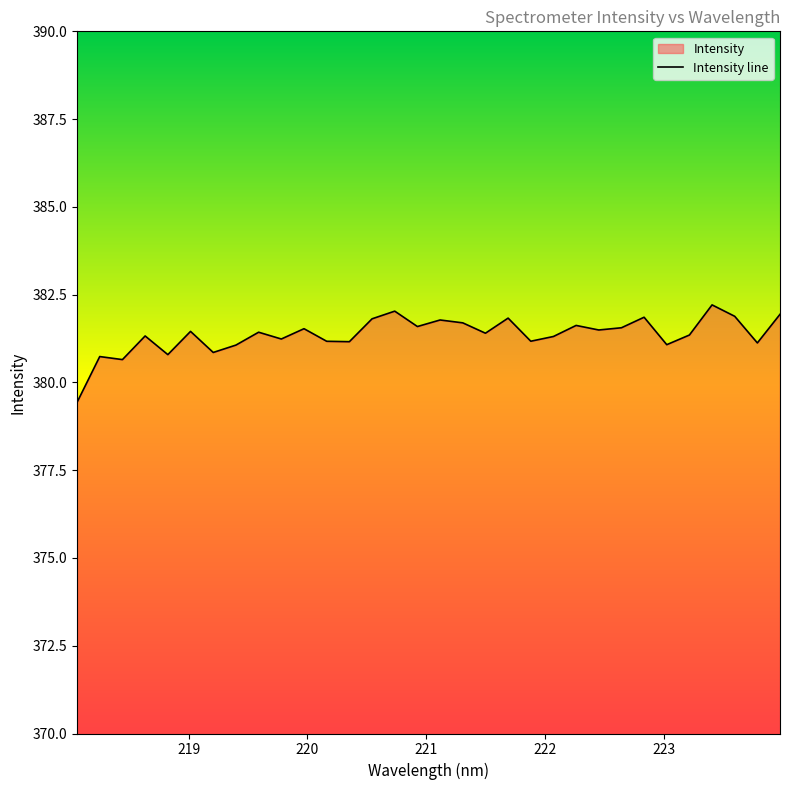

What is the maximum value shown in the chart?

382.2